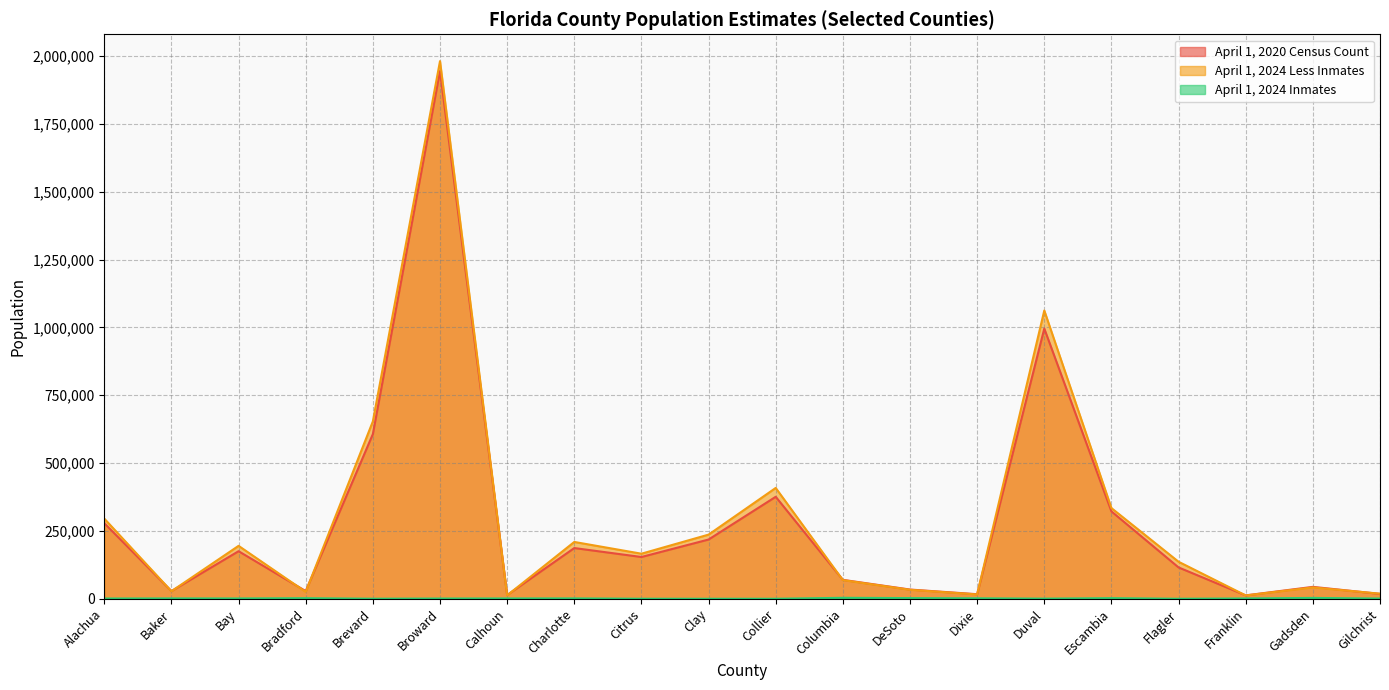

Reading right to left, extract all data points from this chart.

April 1, 2020 Census Count: Gilchrist=17864	Gadsden=43826	Franklin=12451	Flagler=115378	Escambia=321905	Duval=995567	Dixie=16759	DeSoto=33976	Columbia=69698	Collier=375752	Clay=218245	Citrus=153843	Charlotte=186847	Calhoun=13648	Broward=1944375	Brevard=606612	Bradford=28303	Bay=175216	Baker=28259	Alachua=278468
April 1, 2024 Less Inmates: Gilchrist=18691	Gadsden=41762	Franklin=12215	Flagler=136310	Escambia=334119	Duval=1062145	Dixie=15927	DeSoto=33066	Columbia=68683	Collier=408363	Clay=236365	Citrus=166036	Charlotte=209334	Calhoun=12567	Broward=1981040	Brevard=653548	Bradford=25248	Bay=194997	Baker=27668	Alachua=295403
April 1, 2024 Inmates: Gilchrist=812	Gadsden=3091	Franklin=1106	Flagler=0	Escambia=2239	Duval=448	Dixie=1628	DeSoto=2421	Columbia=3472	Collier=18	Clay=0	Citrus=115	Charlotte=1311	Calhoun=1133	Broward=848	Brevard=155	Bradford=2087	Bay=1115	Baker=1231	Alachua=910